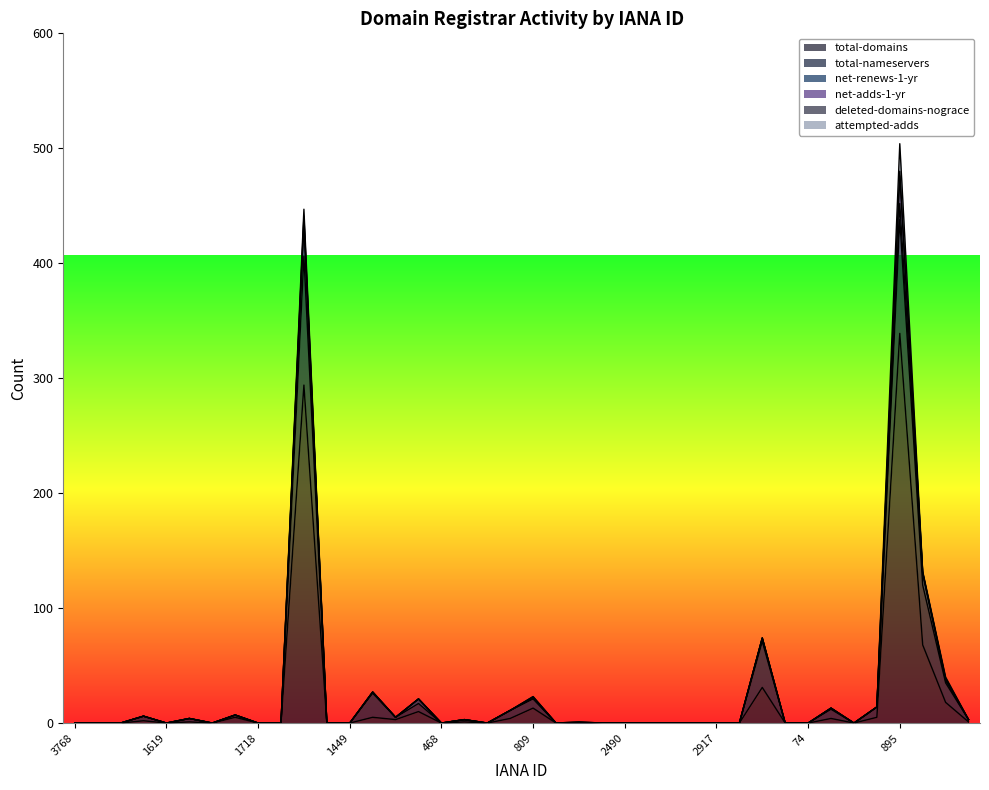

What is the label of the 6th point from the right?

1729